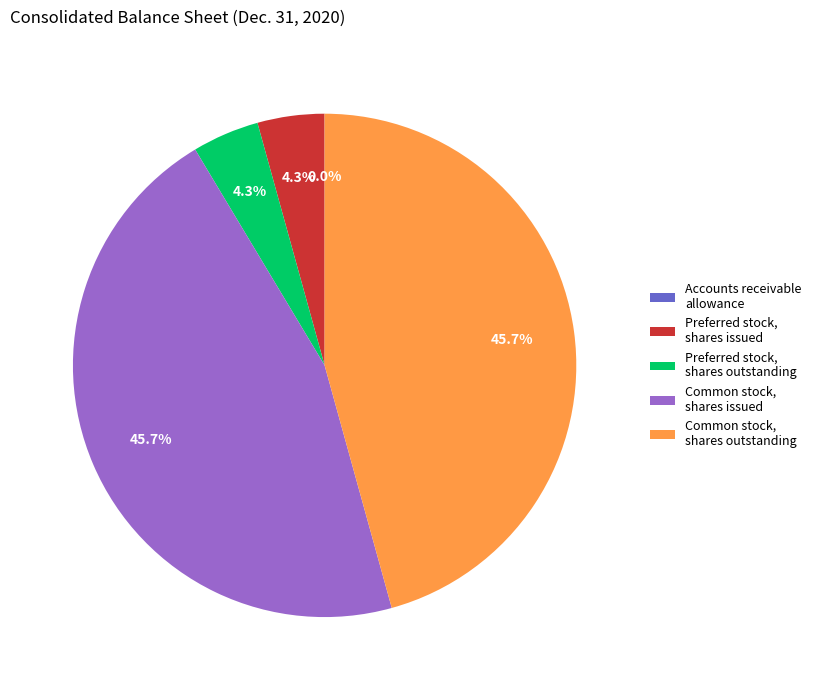

The Common stock, shares outstanding slice represents 59% of the pie. True or false?

False